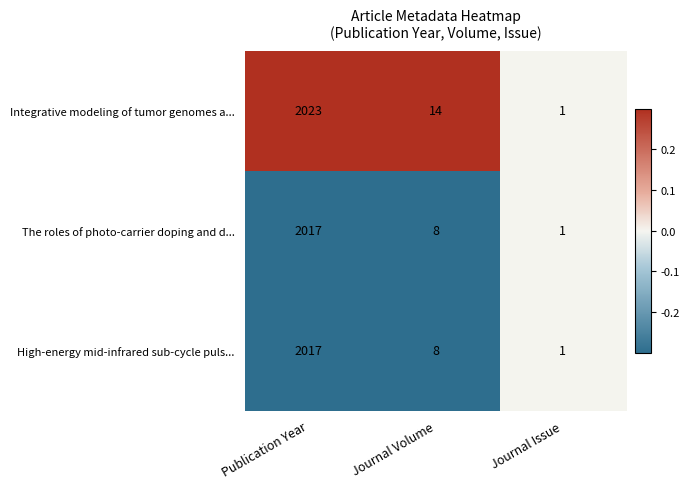

What is the difference between the High-energy mid-infrared sub-cycle puls... values at Journal Volume and Journal Issue?

7